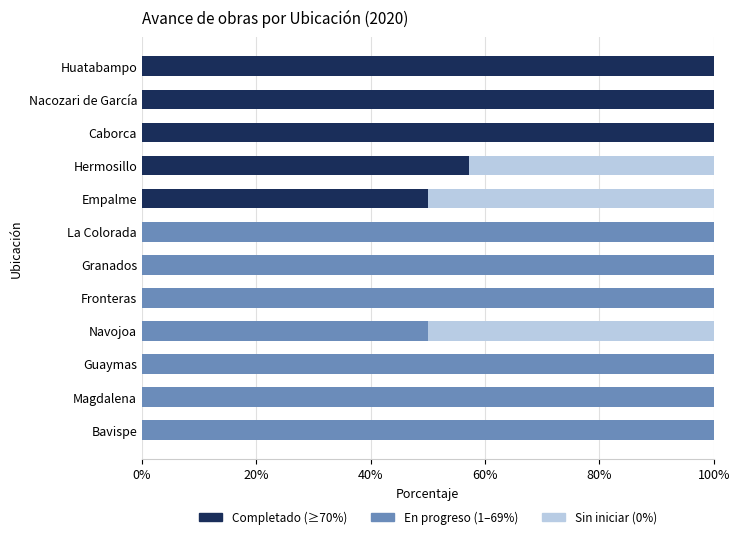

What is the total value across all series at Guaymas?

100.0